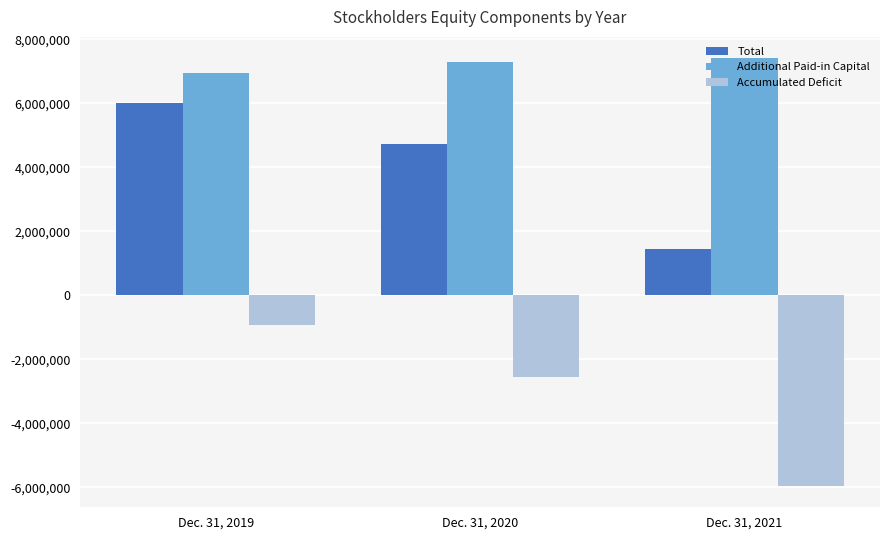

How many groups of bars are there?

3